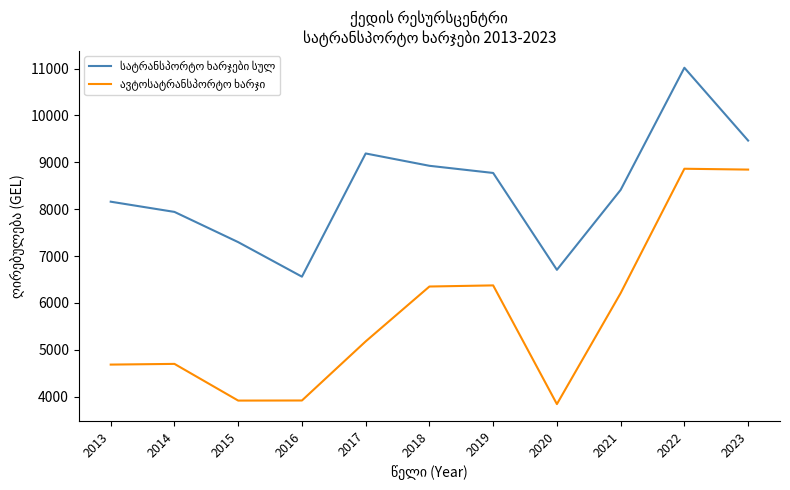

Does the chart have visible grid lines?

No